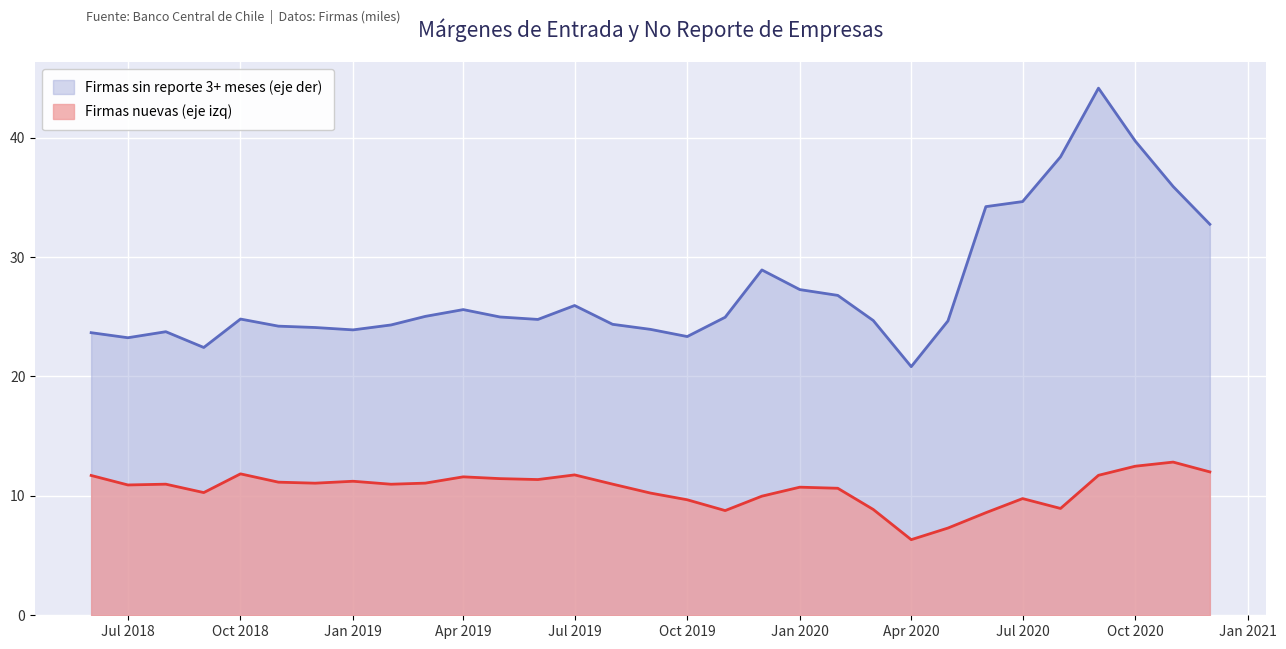

What is the value of the Firmas sin reporte 3+ meses (eje der) point at the 18th from the left?

25.0